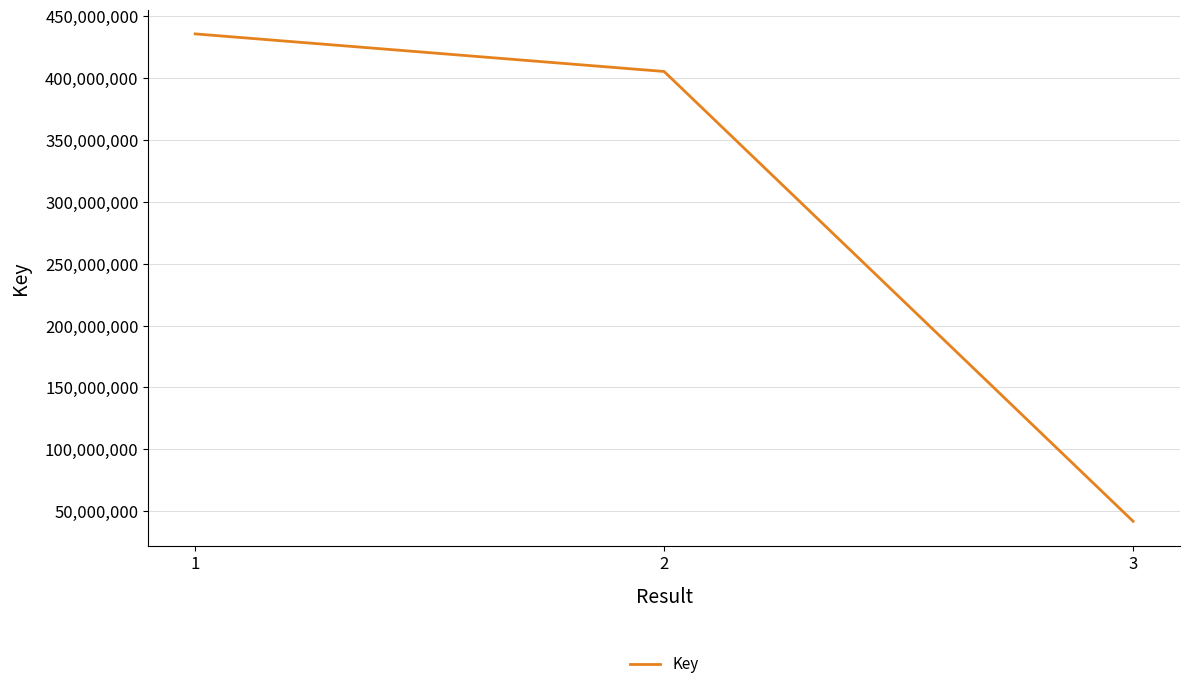

What is the difference between the values at 3 and 2?

363740081